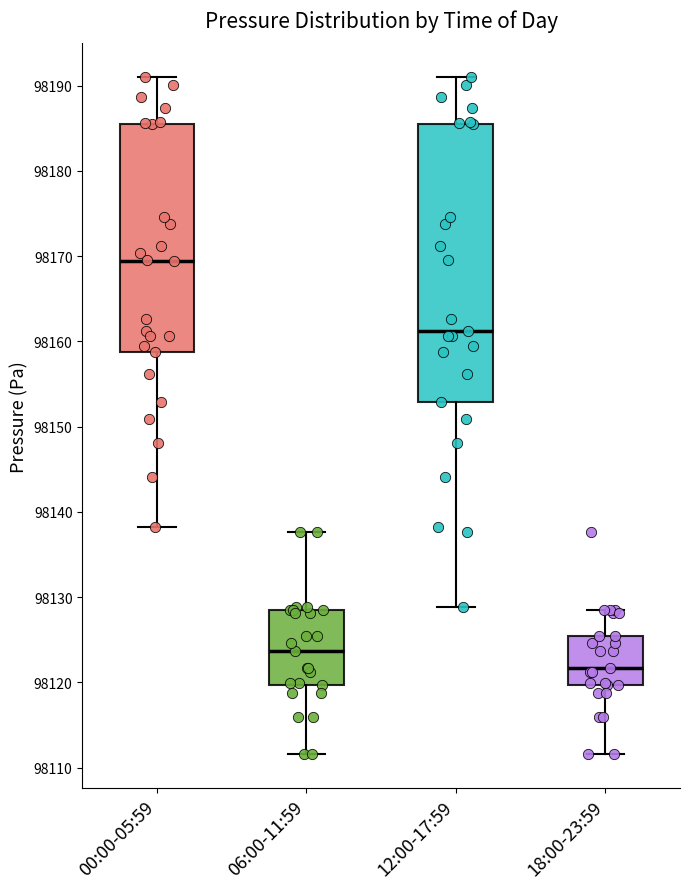

Where is the upper edge of the box for 18:00-23:59 on the y-axis? The values are not printed on the chart, so give them approximately, as read against the axis.

98125